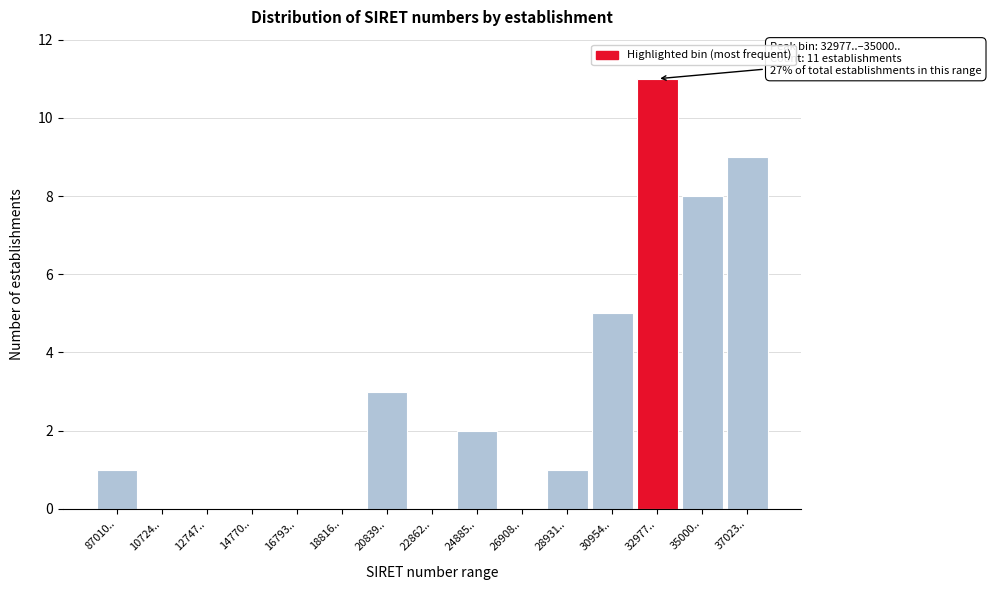

Reading right to left, transcribe all the data shown in this chart.

37023..=9	35000..=8	32977..=11	30954..=5	28931..=1	26908..=0	24885..=2	22862..=0	20839..=3	18816..=0	16793..=0	14770..=0	12747..=0	10724..=0	87010..=1